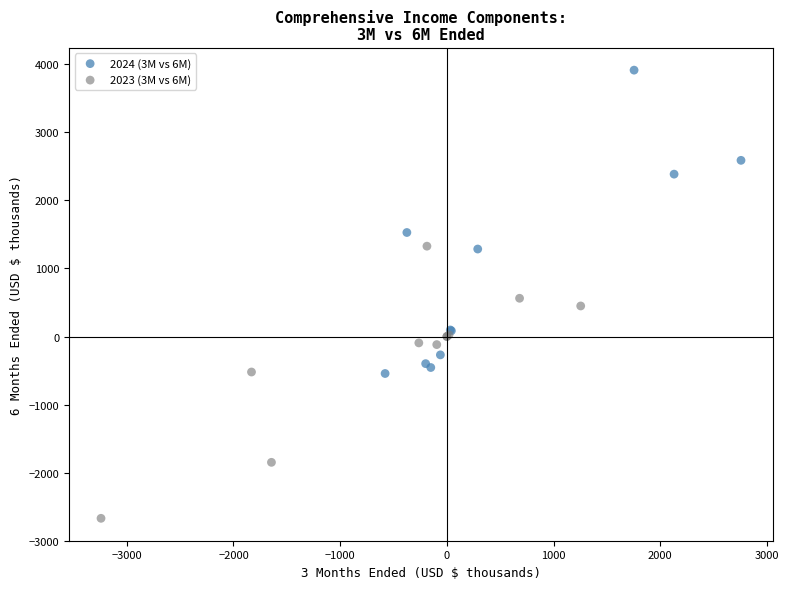

Which series contains the highest Y value?

2024 (3M vs 6M)